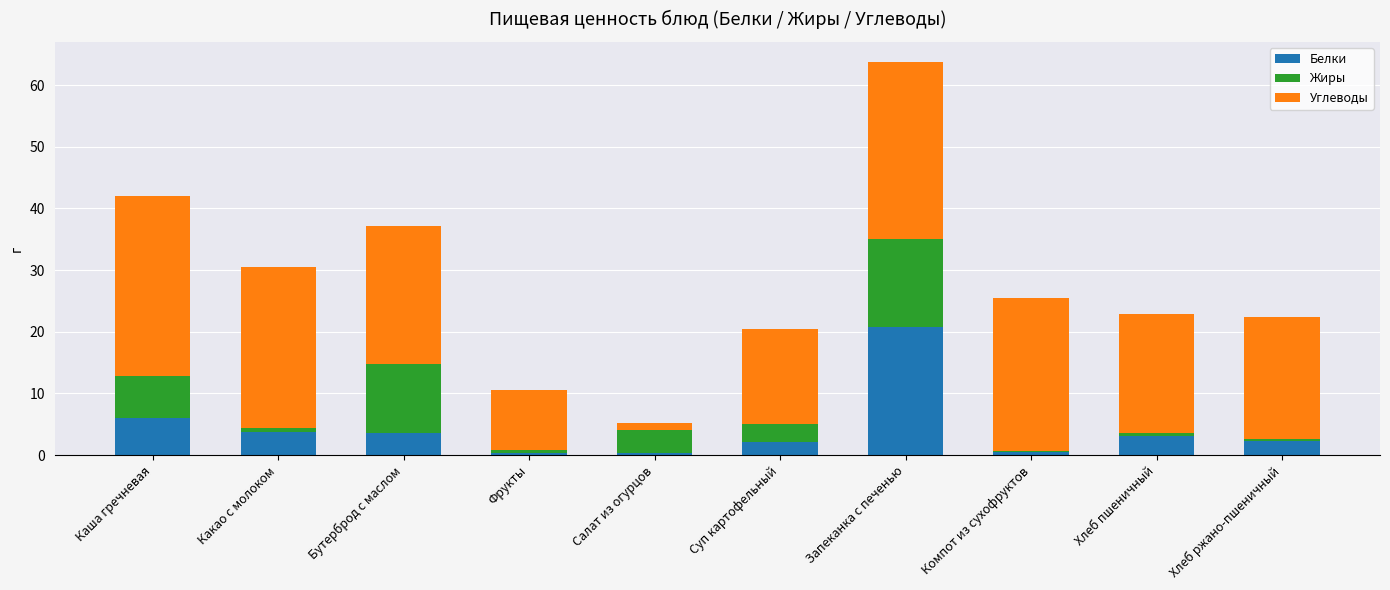

The value of Белки at Хлеб пшеничный is 3.2. True or false?

True